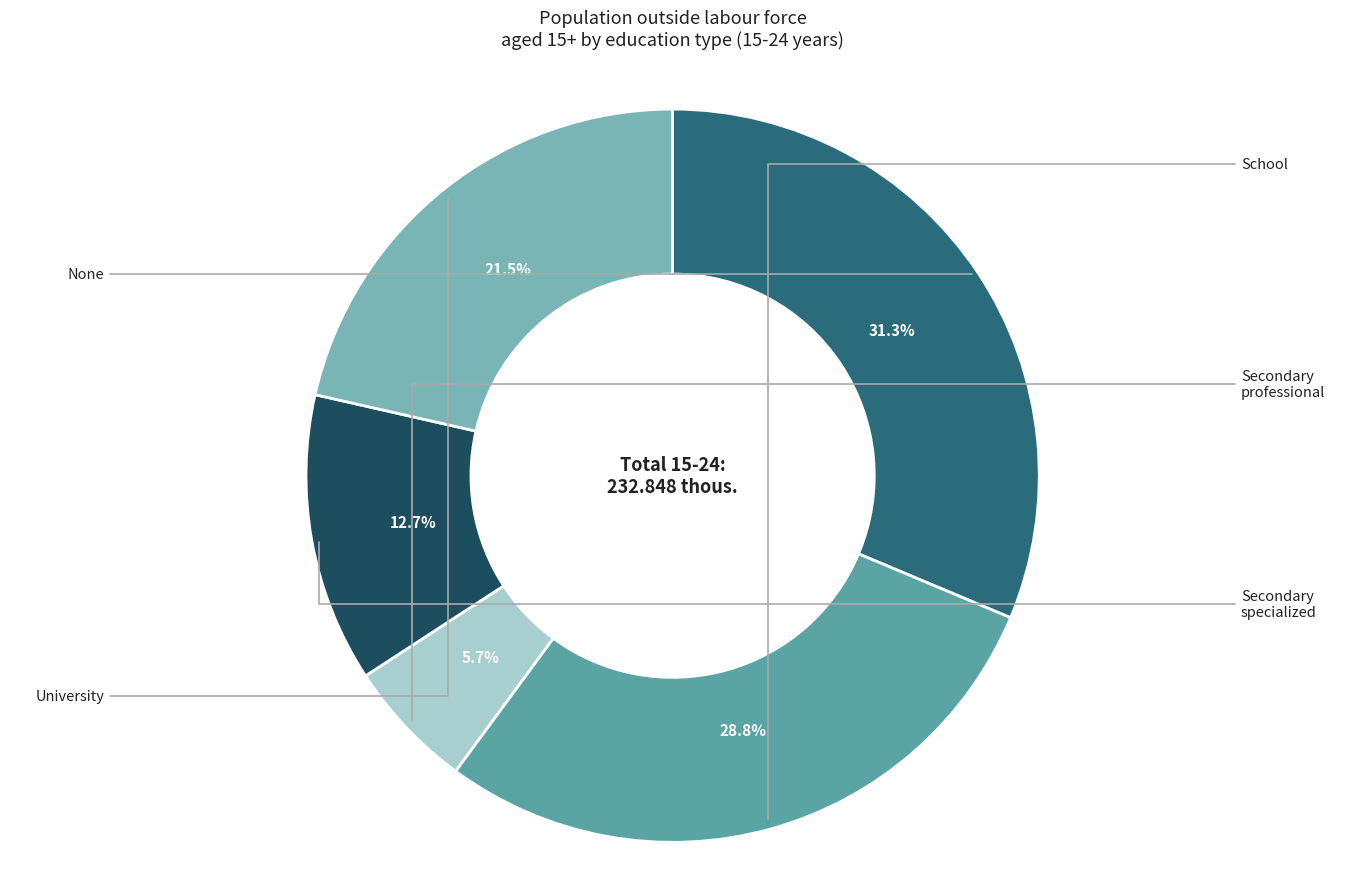

Count the number of slices in the pie.

5